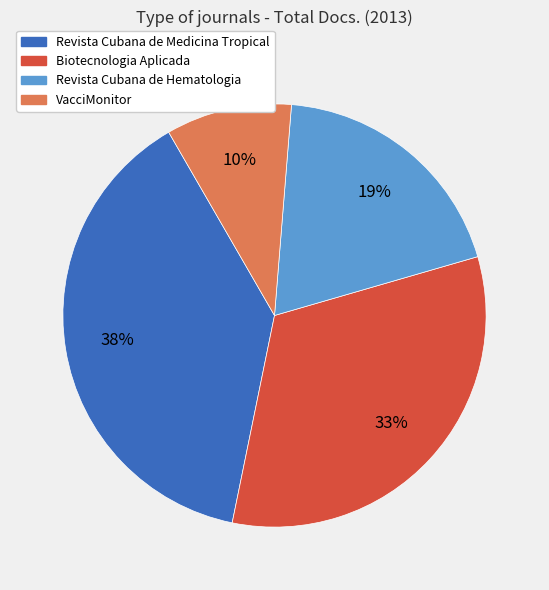

What is the largest slice in the pie chart?

Revista Cubana de Medicina Tropical